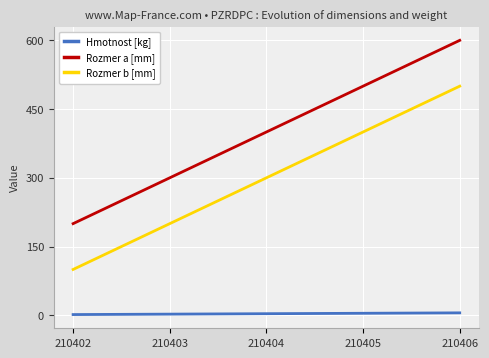

Rank the categories by Rozmer a [mm] value from highest to lowest.

210406, 210405, 210404, 210403, 210402